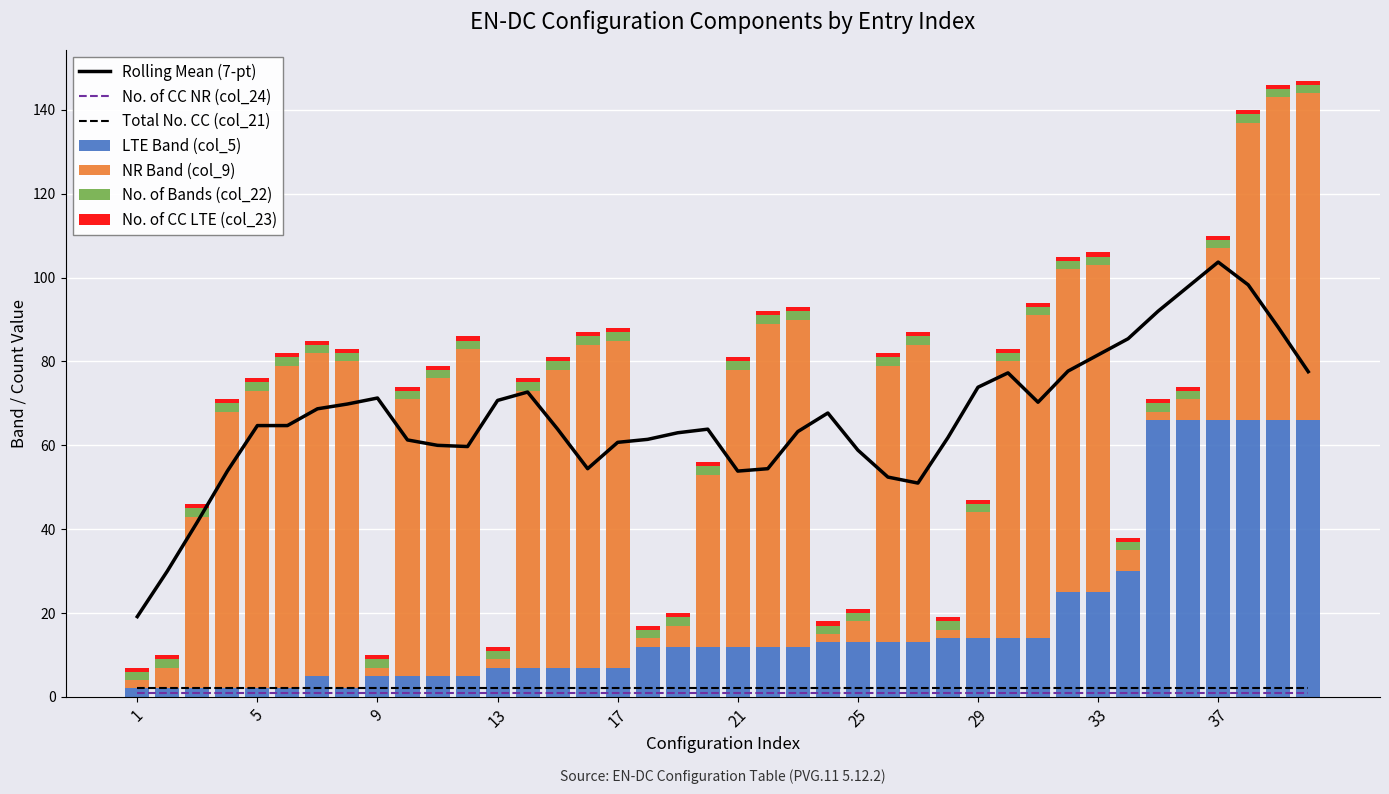

The No. of Bands (col_22) series shows 3 at 39. True or false?

False